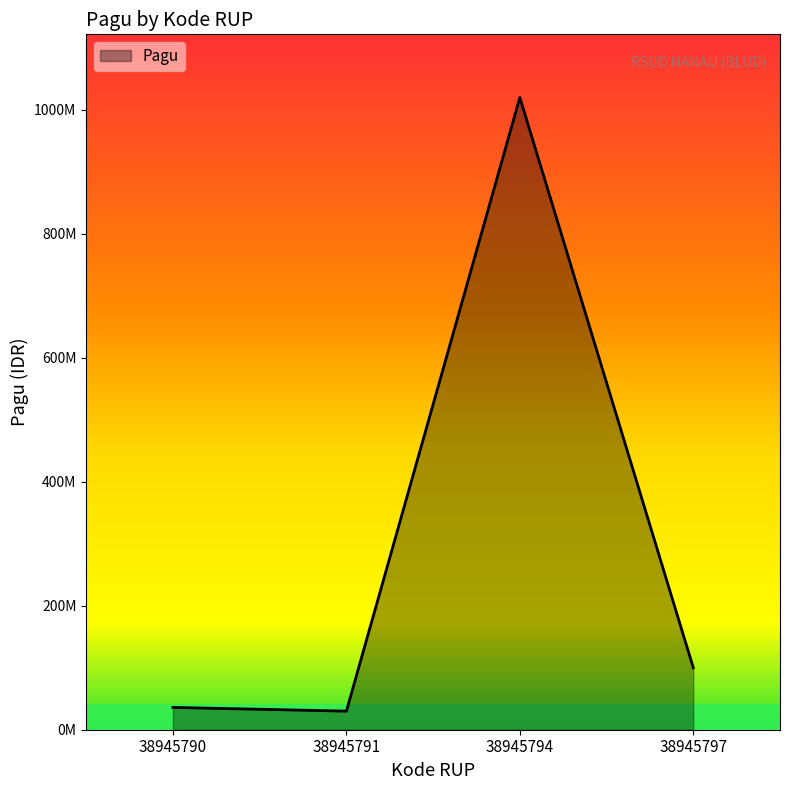

Does the chart have visible grid lines?

No